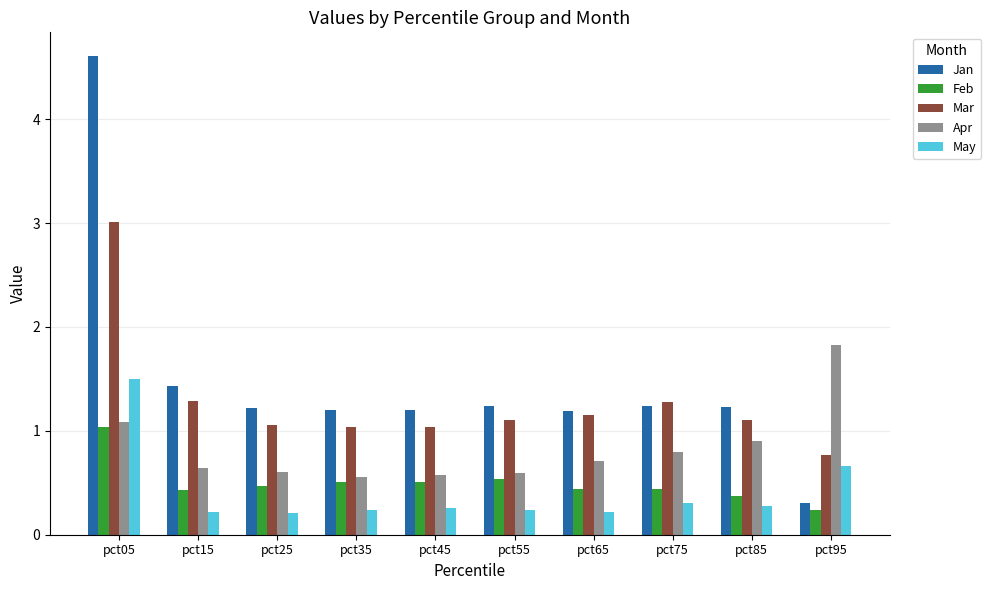

Which series has the largest total across all categories?

Jan